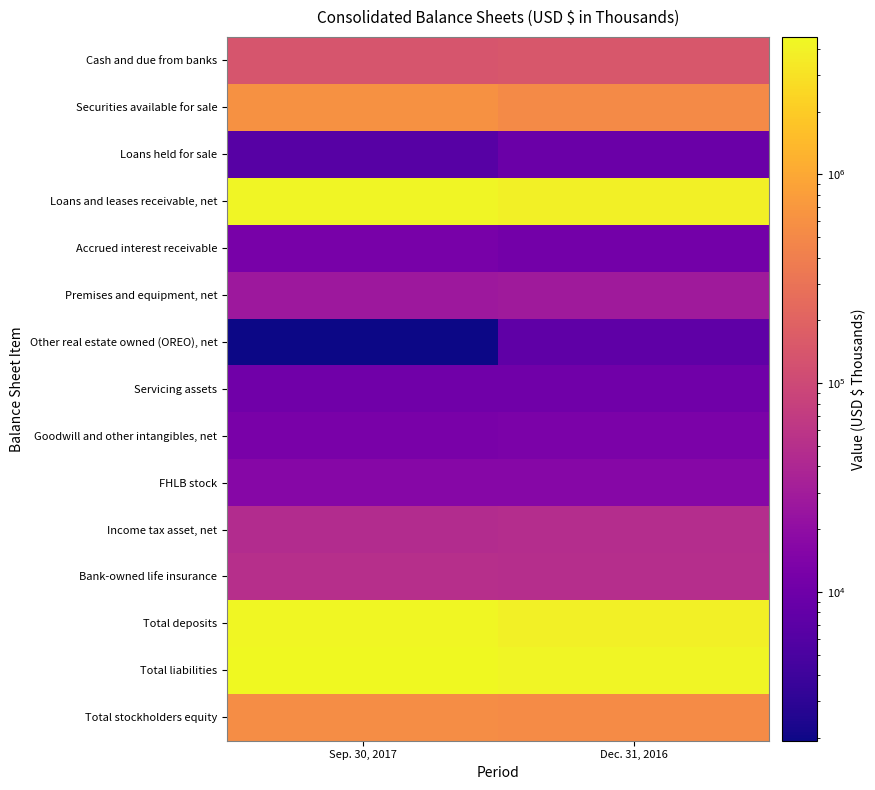

Reading left to right, what are all the values shown in this chart?

Cash and due from banks: Sep. 30, 2017=138139	Dec. 31, 2016=147235
Securities available for sale: Sep. 30, 2017=598440	Dec. 31, 2016=516964
Loans held for sale: Sep. 30, 2017=6469	Dec. 31, 2016=9316
Loans and leases receivable, net: Sep. 30, 2017=4162863	Dec. 31, 2016=3812340
Accrued interest receivable: Sep. 30, 2017=12098	Dec. 31, 2016=10987
Premises and equipment, net: Sep. 30, 2017=26648	Dec. 31, 2016=28698
Other real estate owned (OREO), net: Sep. 30, 2017=1946	Dec. 31, 2016=7484
Servicing assets: Sep. 30, 2017=10428	Dec. 31, 2016=10564
Goodwill and other intangibles, net: Sep. 30, 2017=12628	Dec. 31, 2016=12889
FHLB stock: Sep. 30, 2017=16385	Dec. 31, 2016=16385
Income tax asset, net: Sep. 30, 2017=46210	Dec. 31, 2016=48047
Bank-owned life insurance: Sep. 30, 2017=50268	Dec. 31, 2016=49440
Total deposits: Sep. 30, 2017=4299010	Dec. 31, 2016=3809737
Total liabilities: Sep. 30, 2017=4552149	Dec. 31, 2016=4170321
Total stockholders equity: Sep. 30, 2017=559247	Dec. 31, 2016=531025